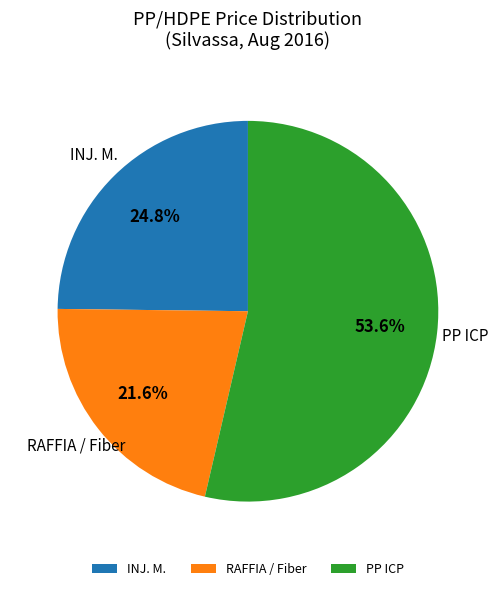

Combined, what portion of the pie is RAFFIA / Fiber and PP ICP?

75.2%